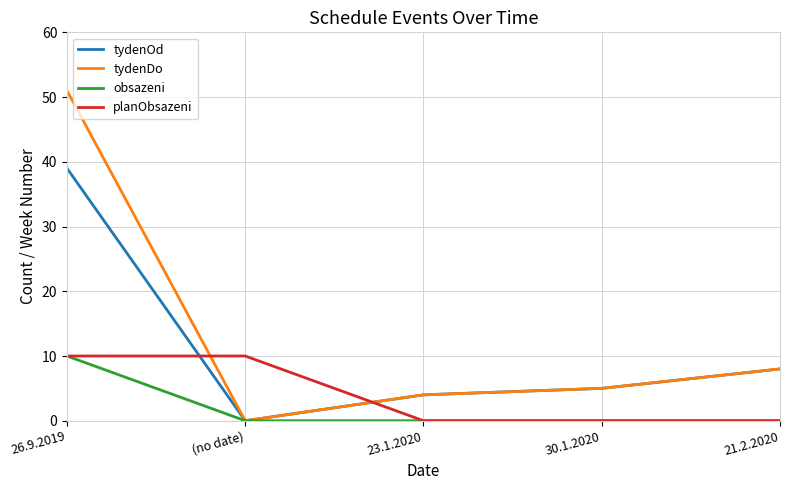

The obsazeni series shows -5 at 30.1.2020. True or false?

False